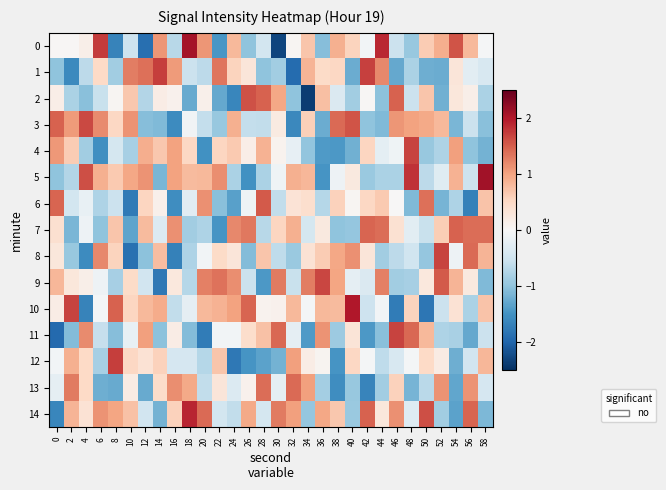

List the series in order of their peak value, lowest first.

13, 7, 6, 2, 3, 9, 4, 8, 11, 1, 12, 14, 10, 0, 5